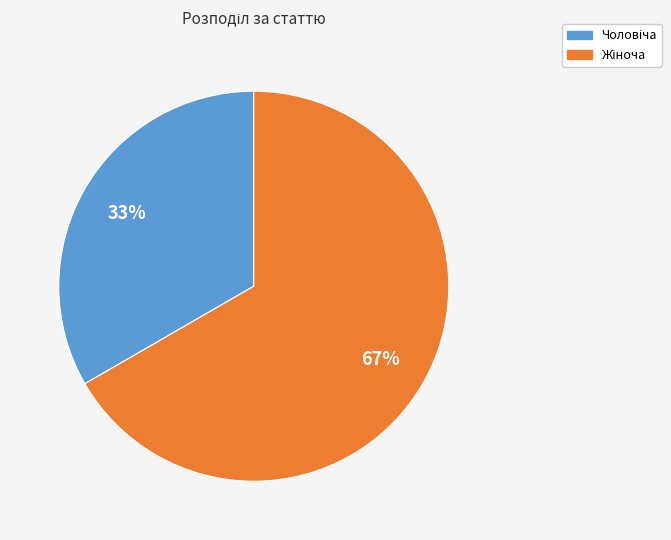

Is there a majority slice in this chart?

Yes